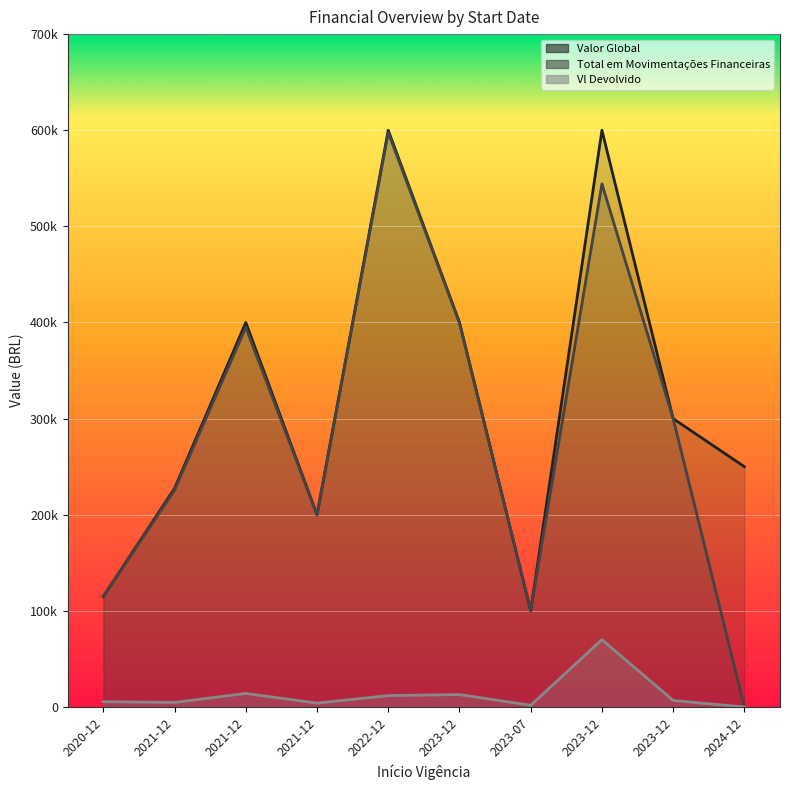

True or false: Total em Movimentações Financeiras has a value of 701556.1 at 2021-12-03.

False